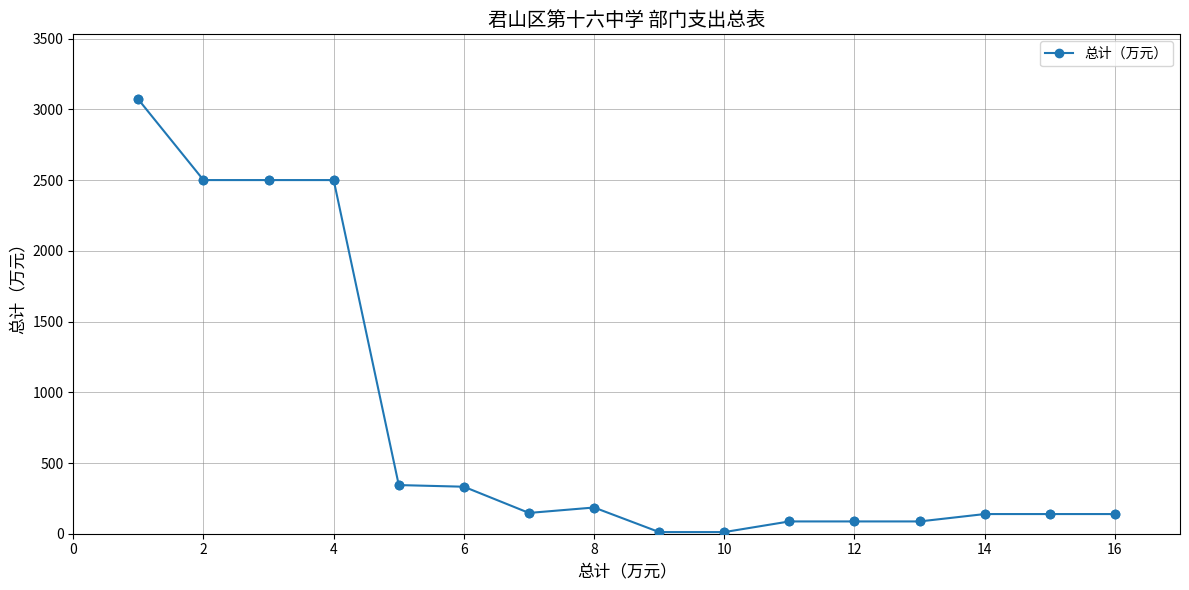

What is the average value?

767.7